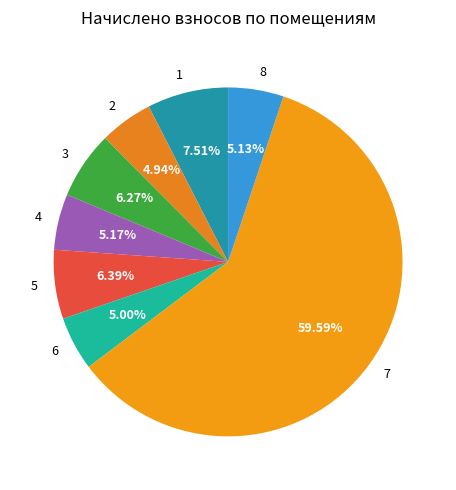

Is it true that 5 is 1% of the pie?

False